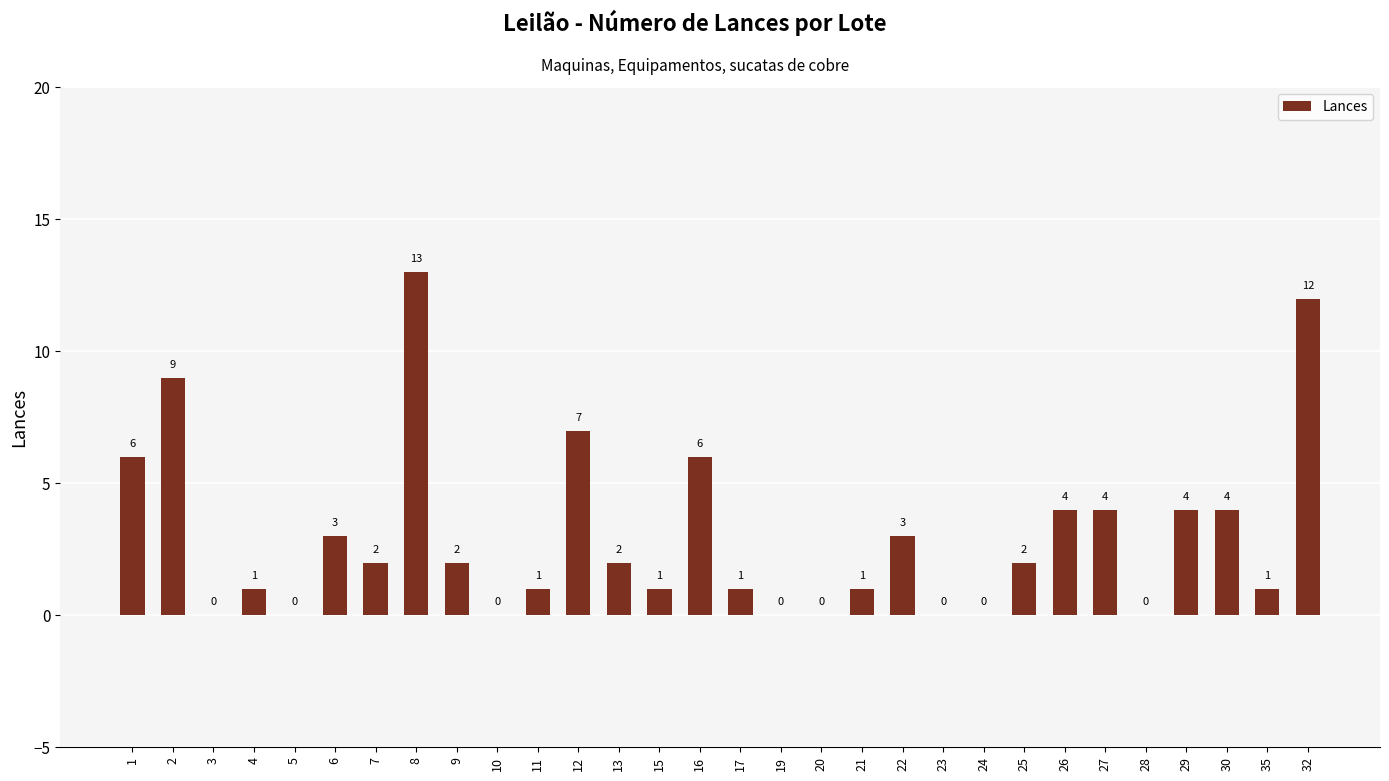

Count the number of data series in this chart.

1